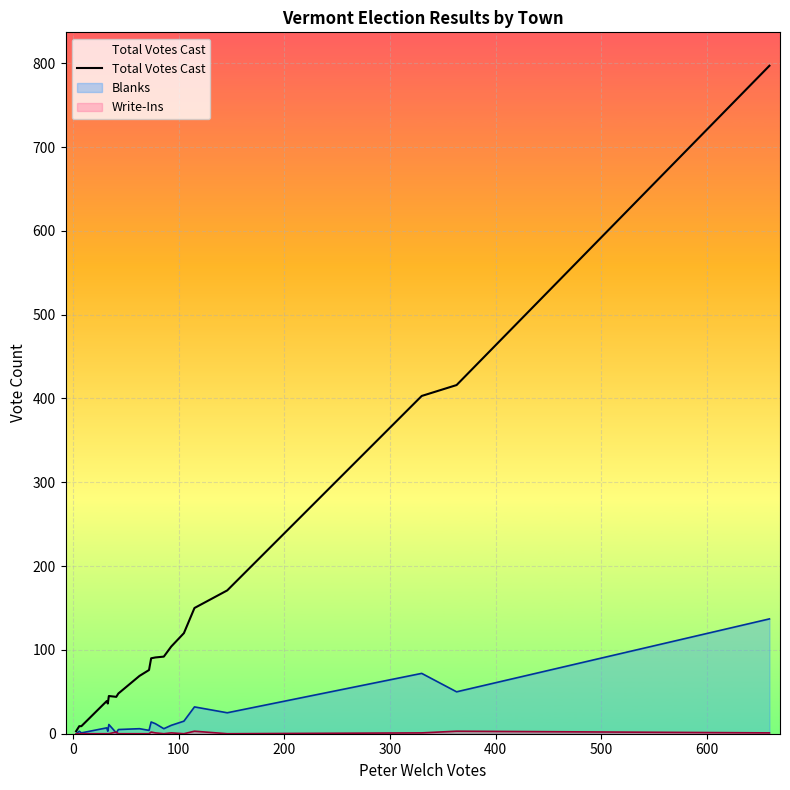

True or false: the data has more than 0 interior local peaks.

True